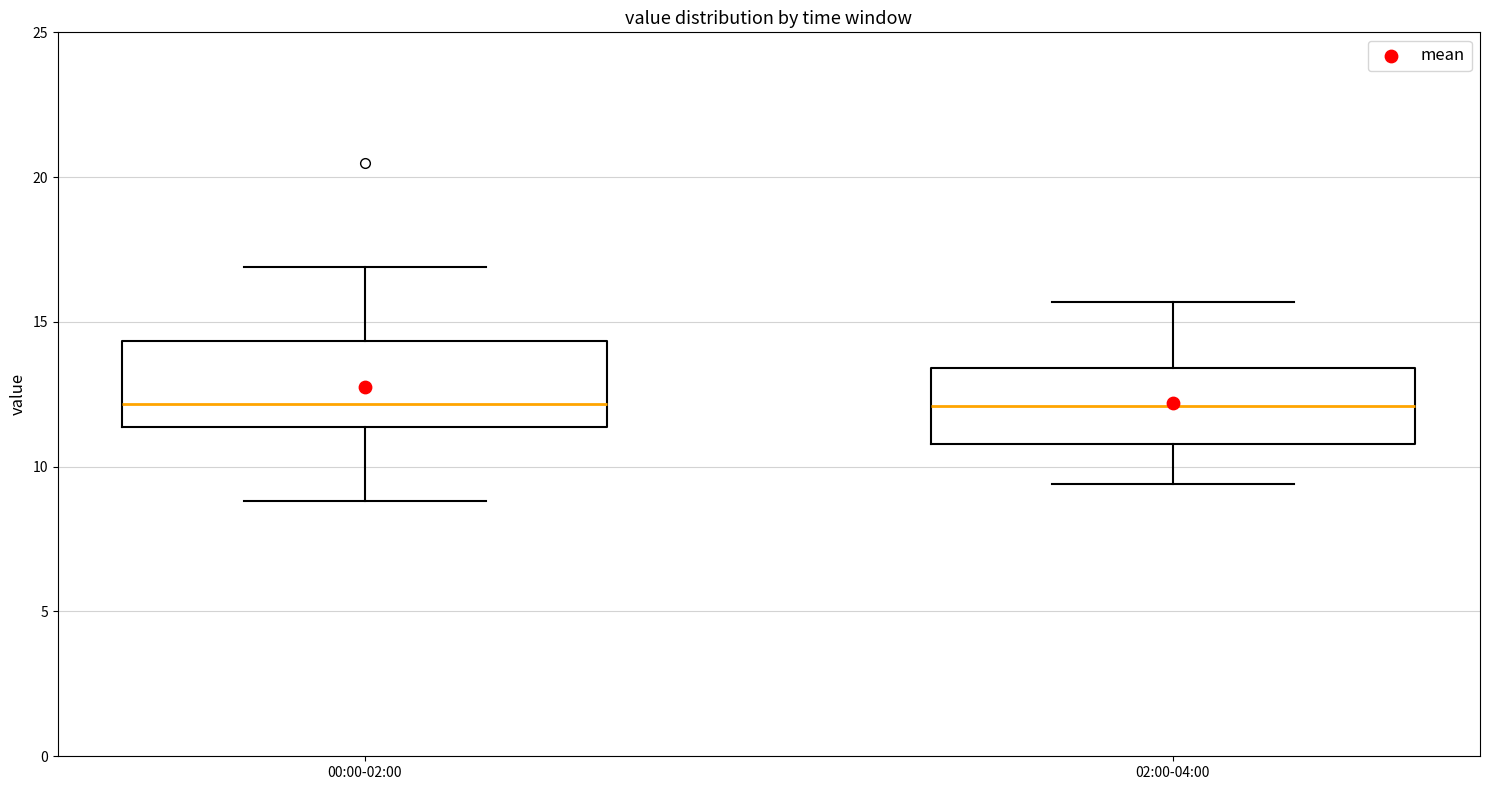

Reading left to right, read every box against the y-axis: the position of its median line, the range the box covers, and the ends of its whiskers. The values are not printed on the chart, so give them approximately, as read against the axis.

00:00-02:00: median 12.0, box 11.5 to 14.5, whiskers 9.0 to 17.0
02:00-04:00: median 12.0, box 11.0 to 13.5, whiskers 9.5 to 15.5